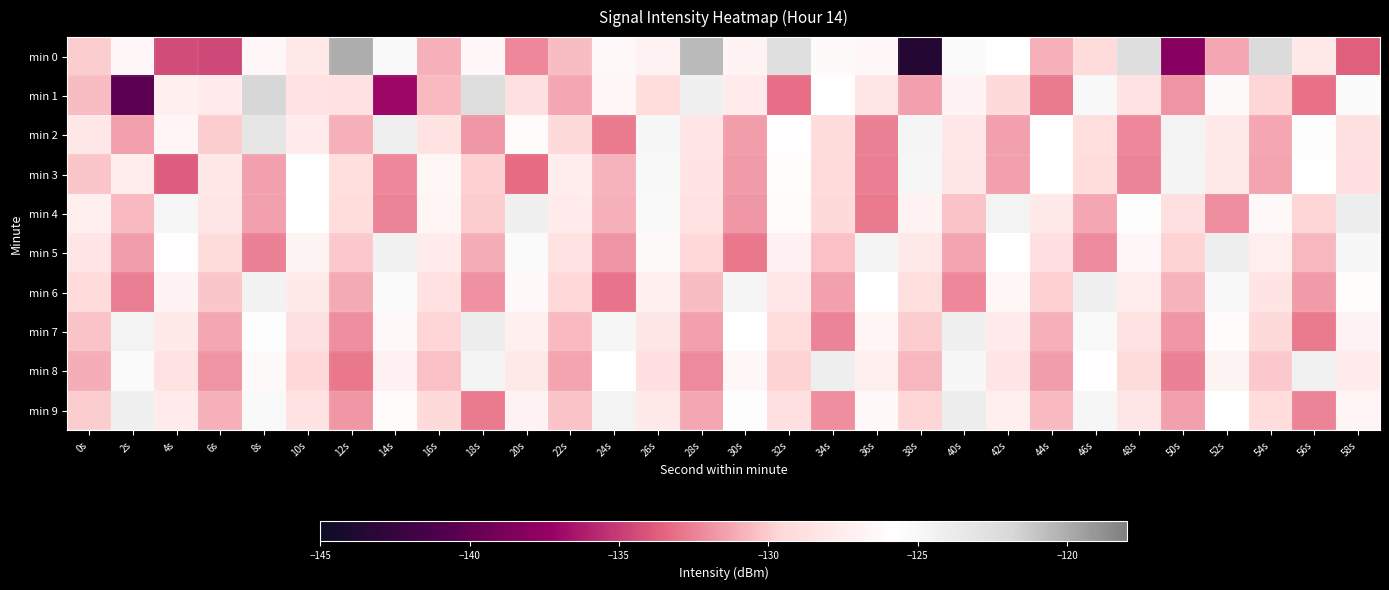

How many distinct data groups are displayed?

10